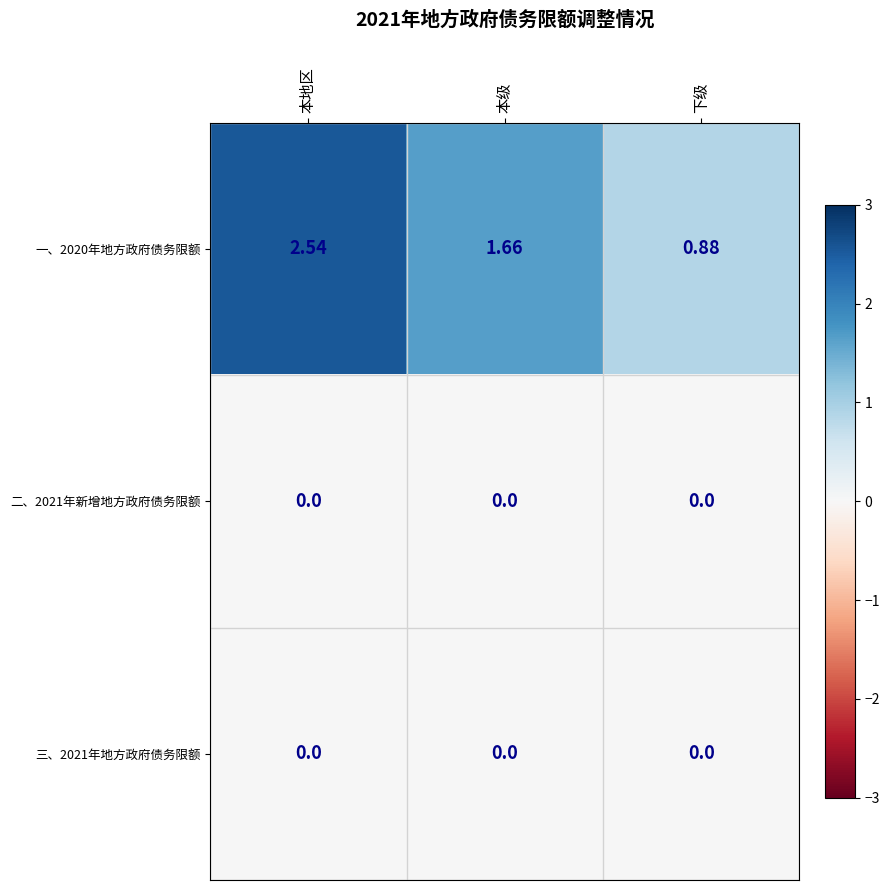

At which category does the chart reach its peak across all series?

本地区